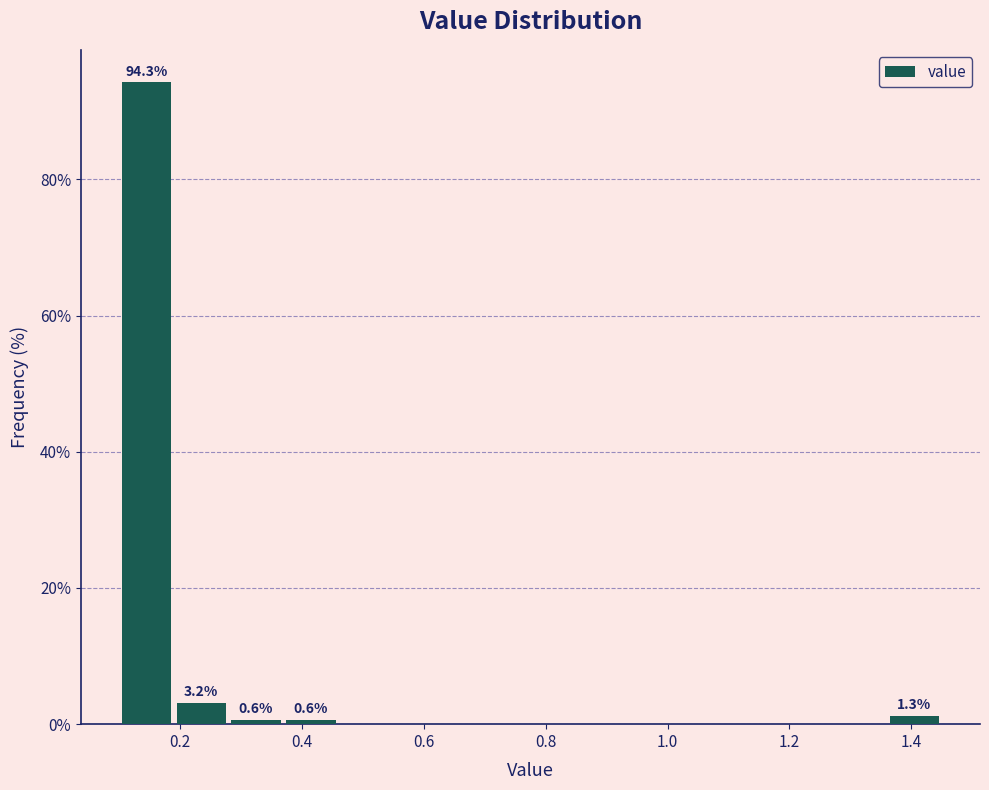

Over which range of the x-axis is the bar tallest?

0.10 to 0.19